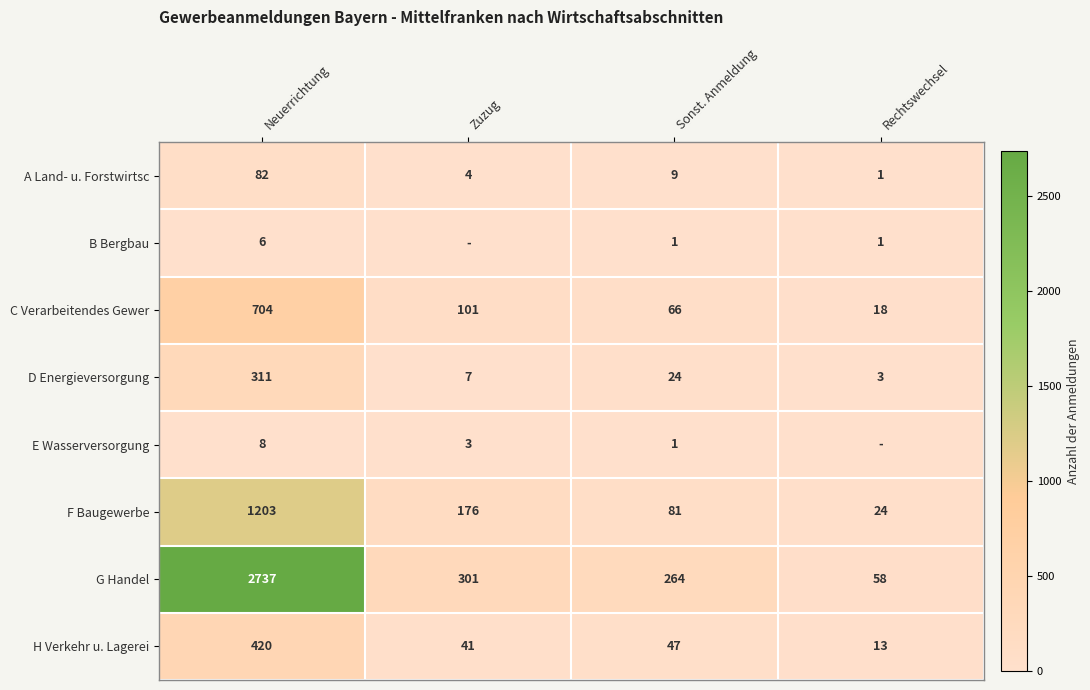

List the labels in order of C Verarbeitendes Gewer value, largest first.

Neuerrichtung, Zuzug, Sonst. Anmeldung, Rechtswechsel